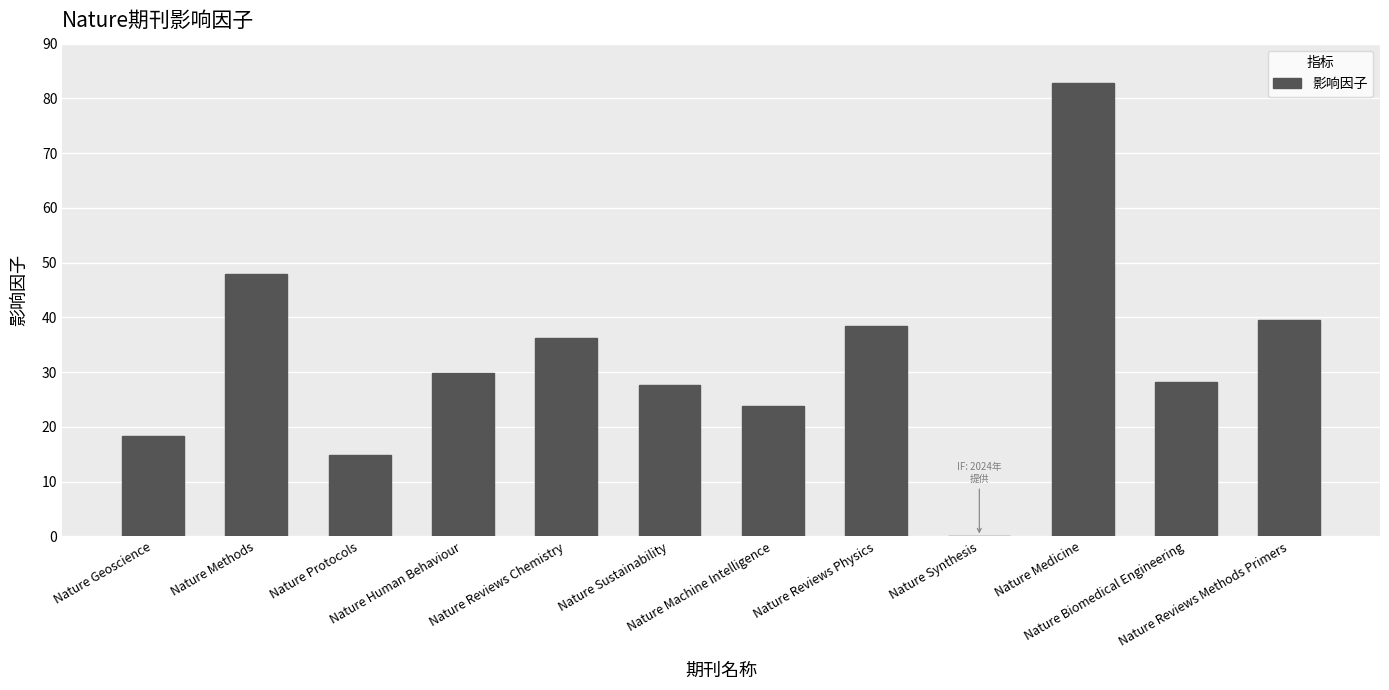

What is the difference between the values at Nature Reviews Chemistry and Nature Machine Intelligence?

12.5